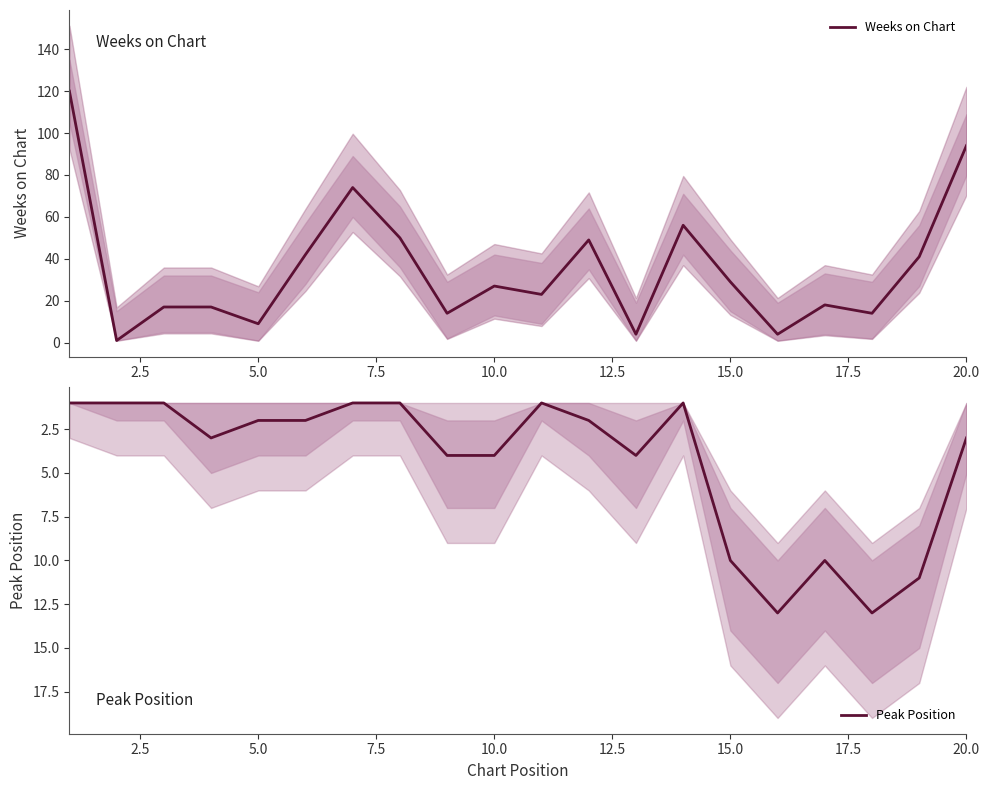

Reading left to right, transcribe all the data shown in this chart.

Weeks on Chart: 120	1	17	17	9	42	74	50	14	27	23	49	4	56	29	4	18	14	41	94
Peak Position: 1	1	1	3	2	2	1	1	4	4	1	2	4	1	10	13	10	13	11	3